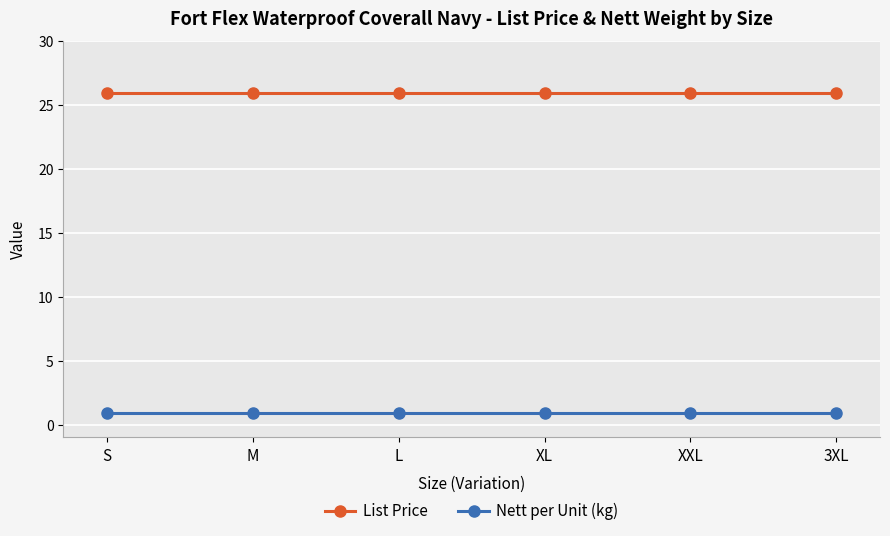

True or false: Nett per Unit (kg) and List Price cross at least once.

False